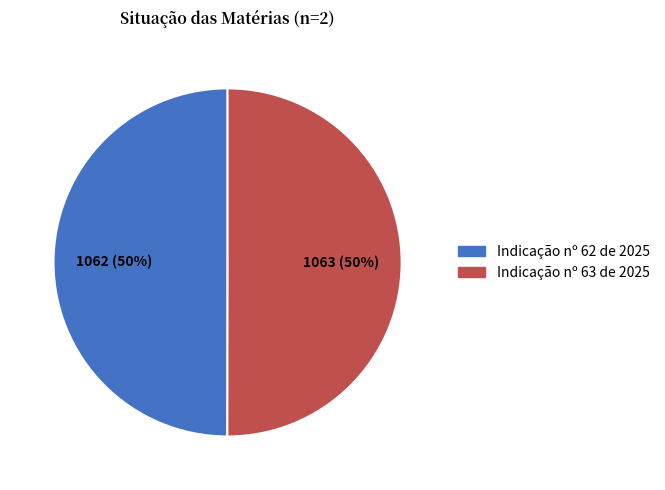

To the nearest percent, what is the average slice percentage?

50%